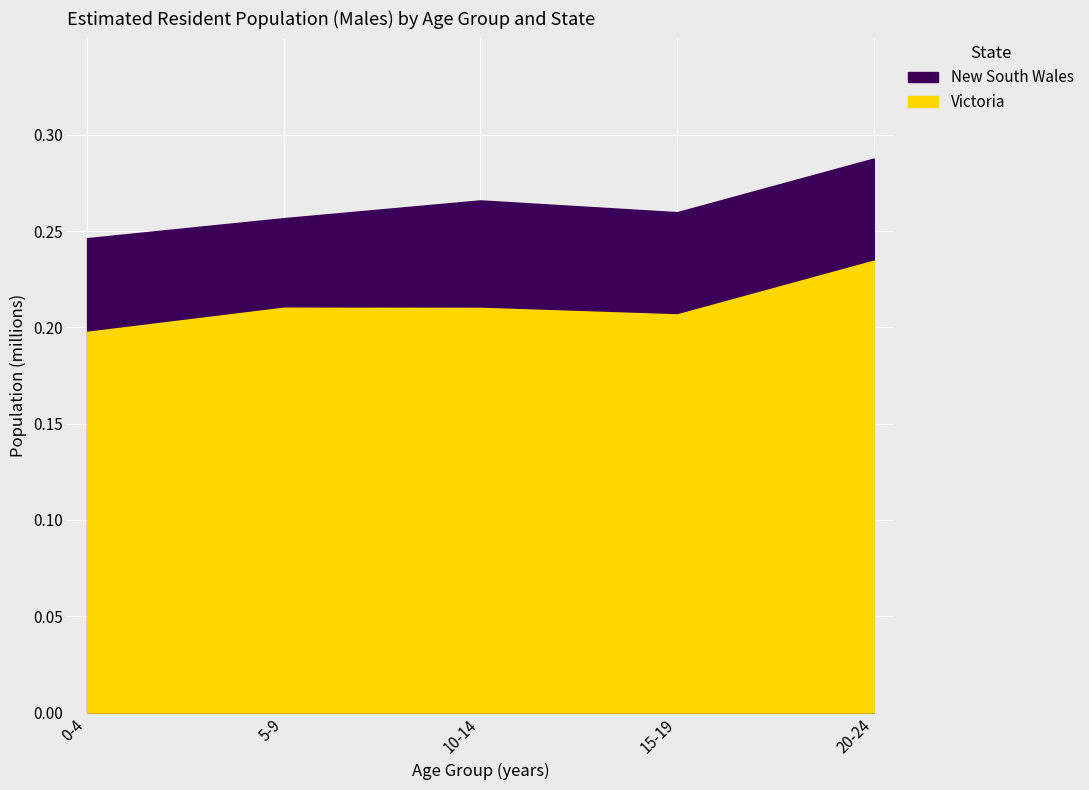

Is it true that New South Wales equals 474591 at 35-39?

False